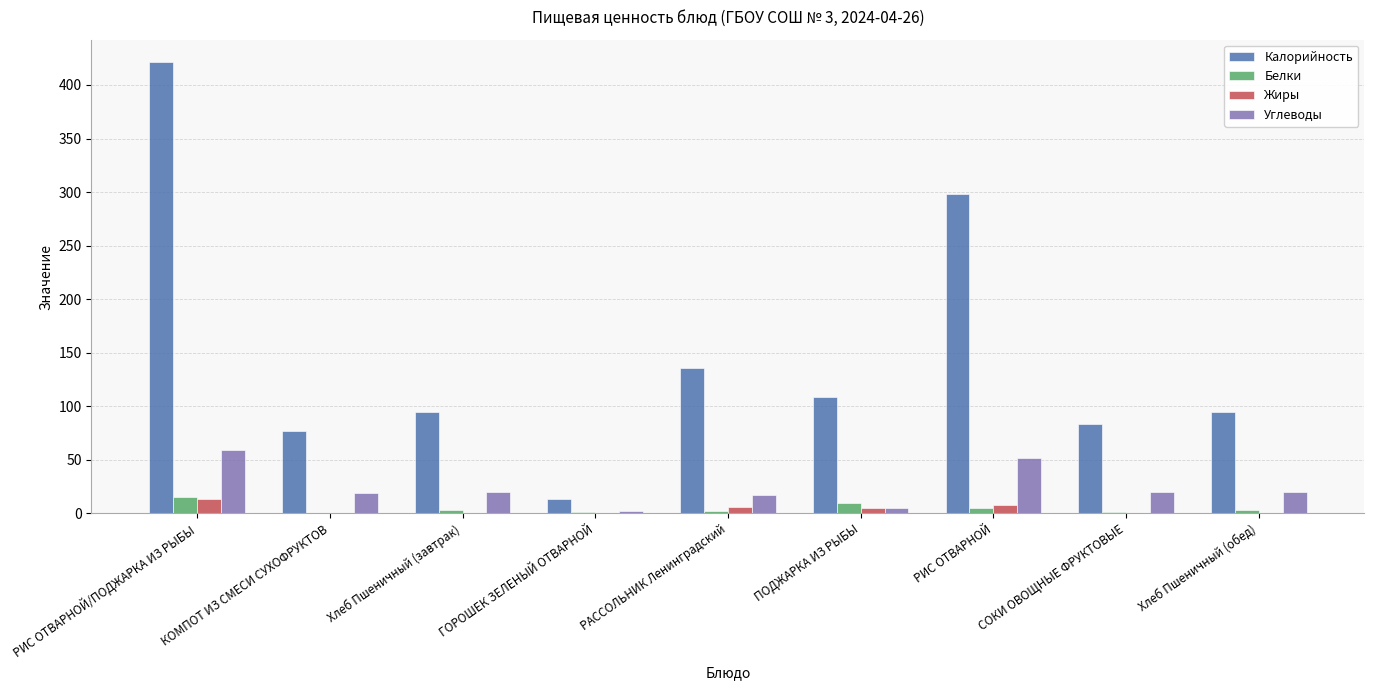

How many data points in Калорийность are above 94?

6